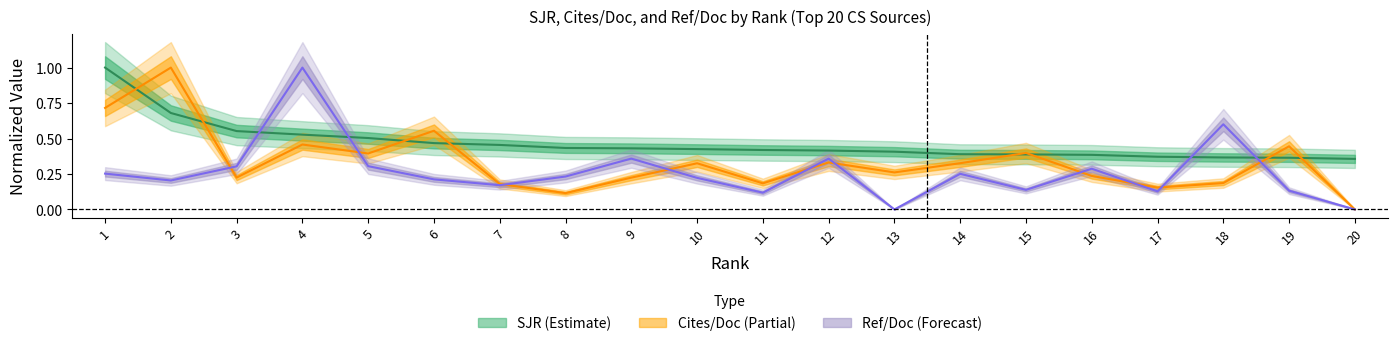

True or false: Ref. / Doc. has a value of 0.1 at 11.

True